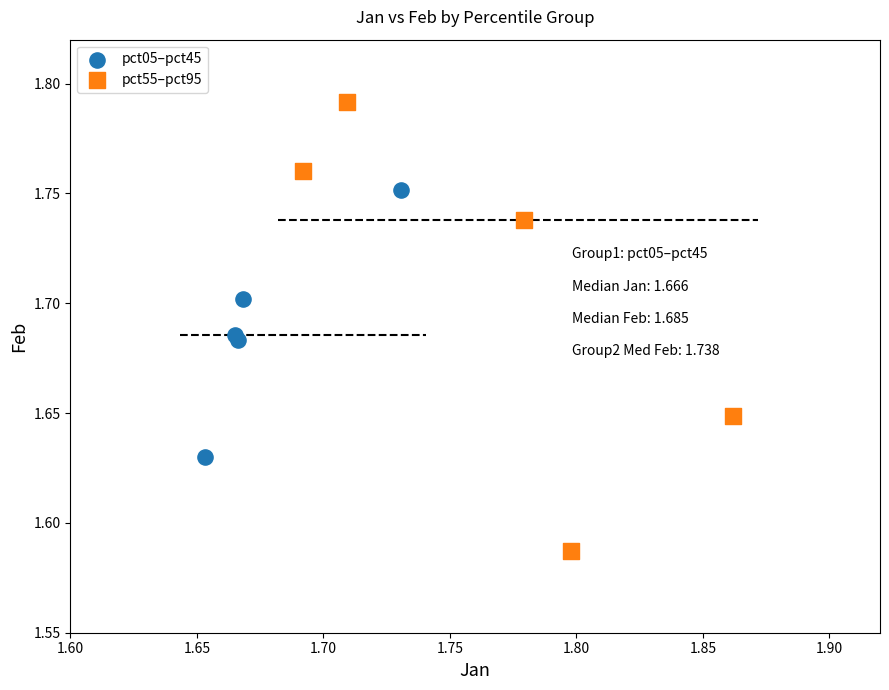

Which series reaches the maximum Y coordinate?

pct55–pct95